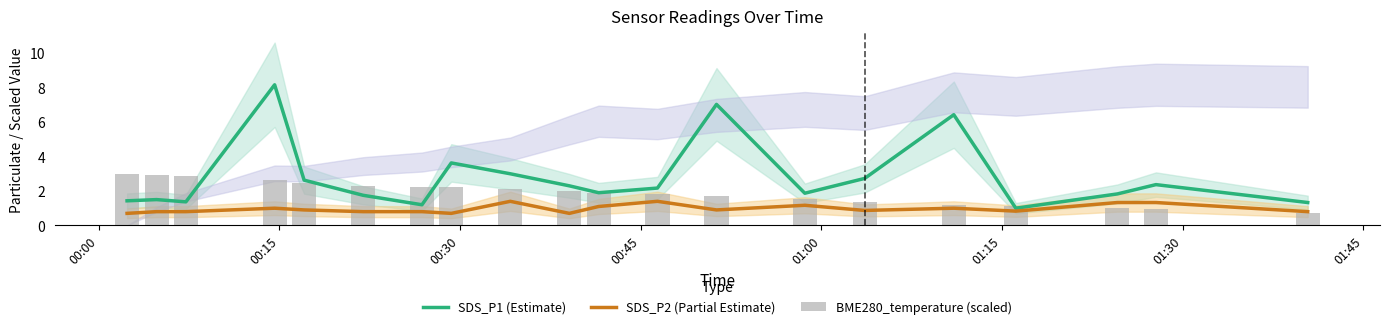

What is the minimum value for SDS_P1 (Estimate)?

1.0